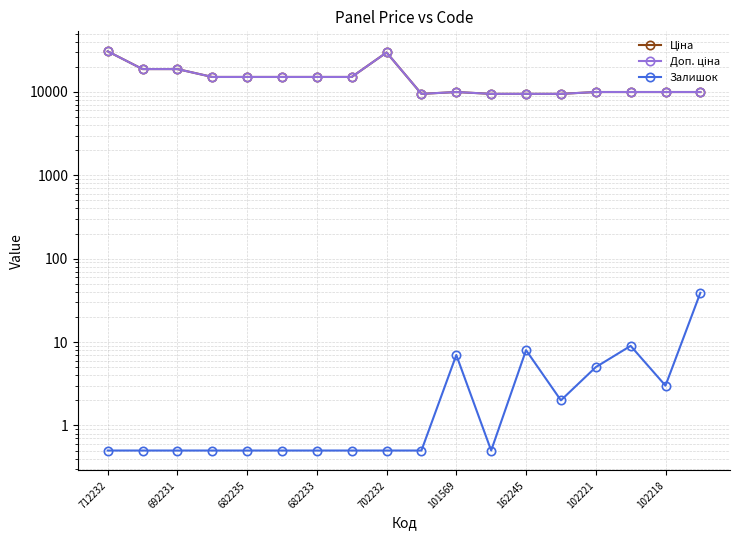

What is the difference between the maximum and minimum values in the Доп. ціна series?

21237.1